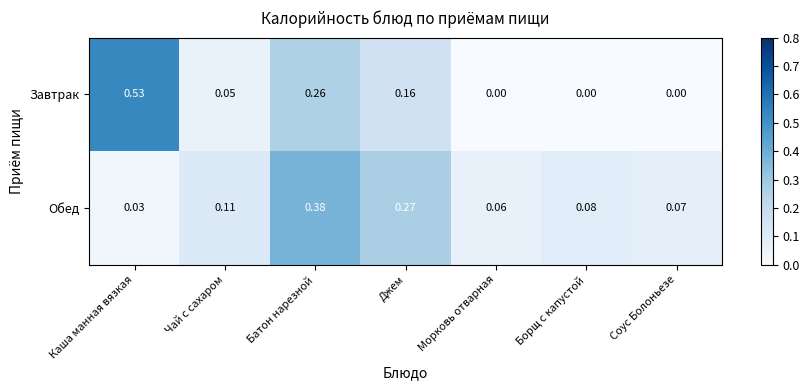

How many distinct data groups are displayed?

2